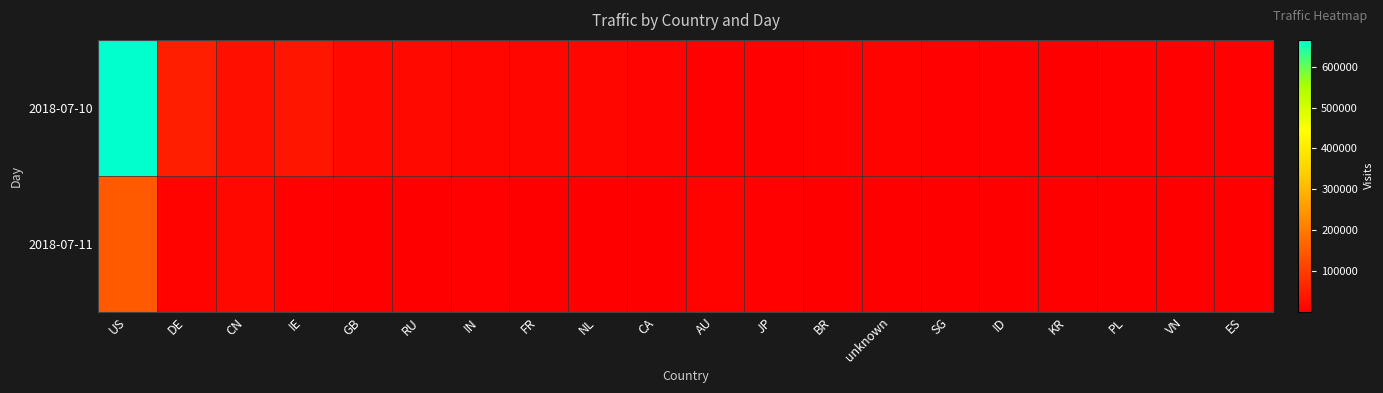

Reading left to right, what are all the values shown in this chart?

2018-07-10: US=665847	DE=50761	CN=27186	IE=35835	GB=16299	RU=16160	IN=13941	FR=14489	NL=12513	CA=9131	AU=4326	JP=4841	BR=5991	unknown=5517	SG=4216	ID=3391	KR=2767	PL=4277	VN=3295	ES=3537
2018-07-11: US=148047	DE=7053	CN=15280	IE=4516	GB=2177	RU=2221	IN=3816	FR=969	NL=1643	CA=1948	AU=5590	JP=4385	BR=1105	unknown=1353	SG=2209	ID=1889	KR=2086	PL=313	VN=1233	ES=394